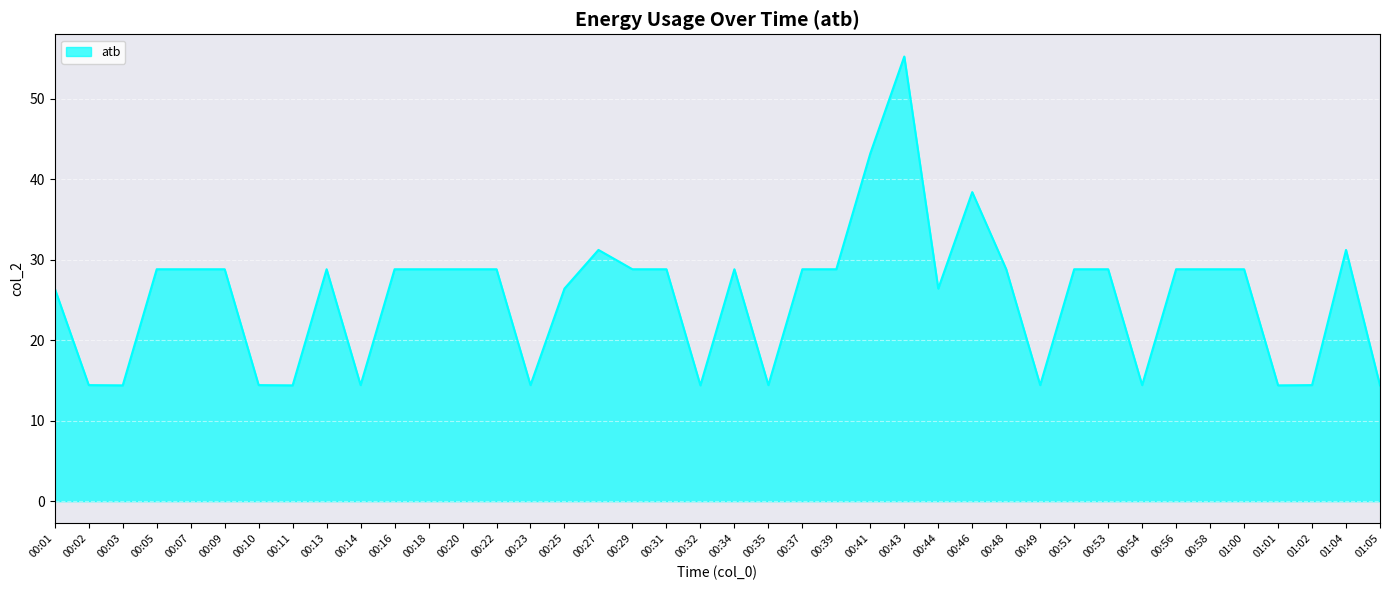

What is the average value?

25.3